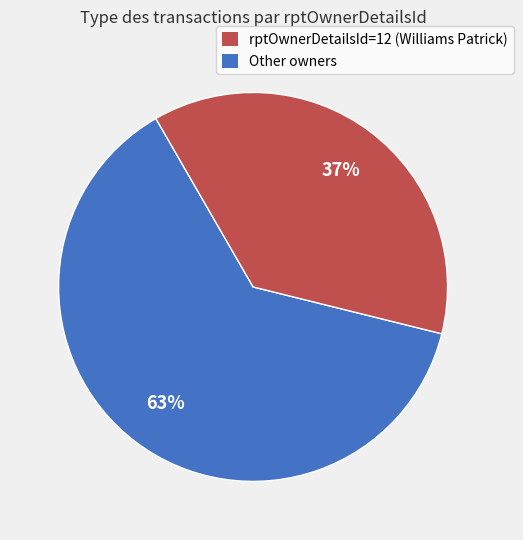

Does any single category account for the majority?

Yes